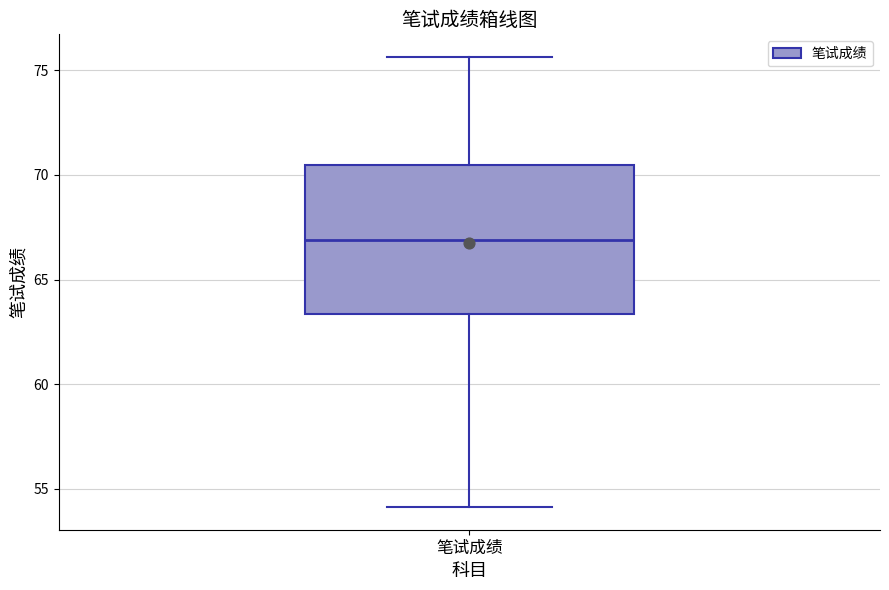

Transcribe this box plot: give where the median line is, the range the box spans, and where the two whiskers end, as read against the y-axis. The values are not printed on the chart, so give them approximately, as read against the axis.

median 67.0, box 63.5 to 70.5, whiskers 54.0 to 75.5